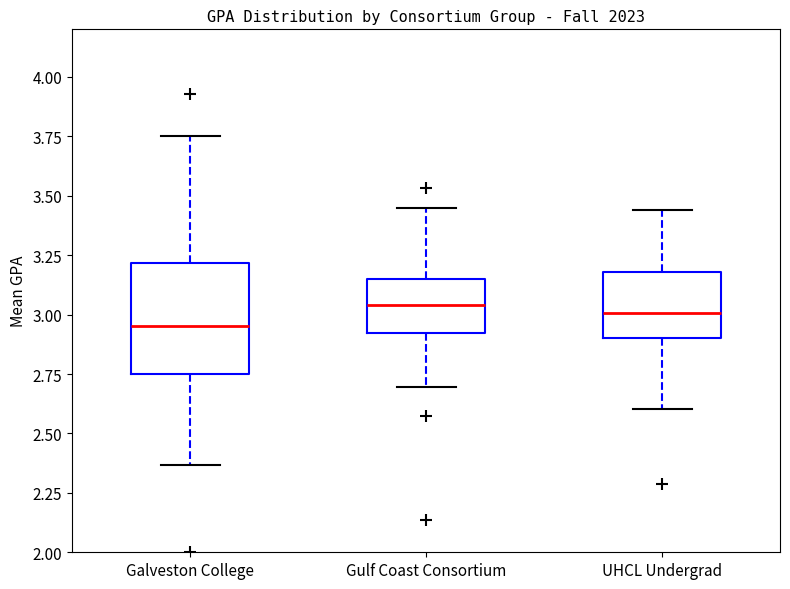

Reading left to right, read every box against the y-axis: the position of its median line, the range the box covers, and the ends of its whiskers. The values are not printed on the chart, so give them approximately, as read against the axis.

Galveston College: median 2.95, box 2.75 to 3.20, whiskers 2.35 to 3.75
Gulf Coast Consortium: median 3.05, box 2.90 to 3.15, whiskers 2.70 to 3.45
UHCL Undergrad: median 3.00, box 2.90 to 3.20, whiskers 2.60 to 3.45